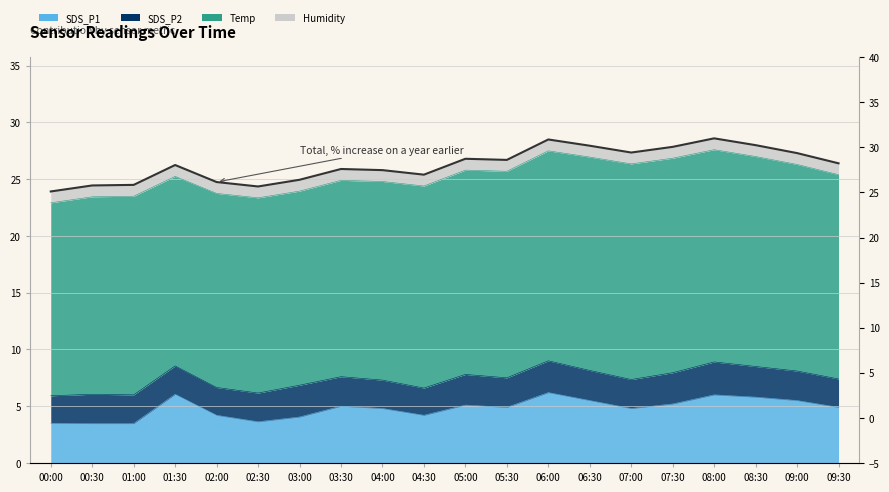

Reading left to right, list all the values displayed in this chart.

23.9	24.4	24.5	26.2	24.8	24.4	25.0	25.9	25.8	25.4	26.8	26.7	28.5	28.0	27.4	27.8	28.6	28.0	27.3	26.4